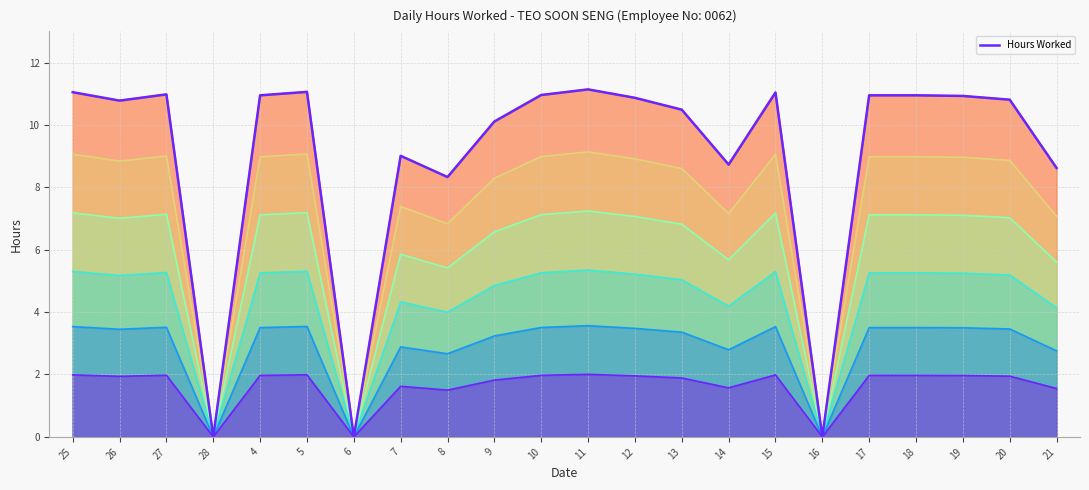

What is the approximate value at 17?

10.9